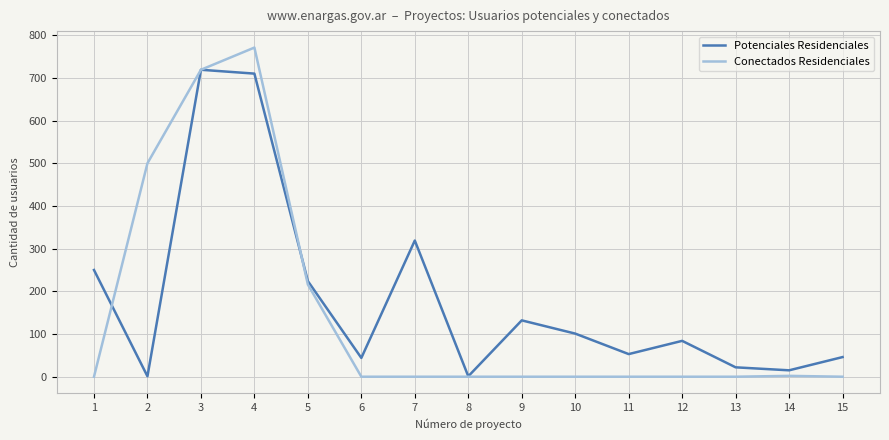

What is the maximum value shown in the chart?

771